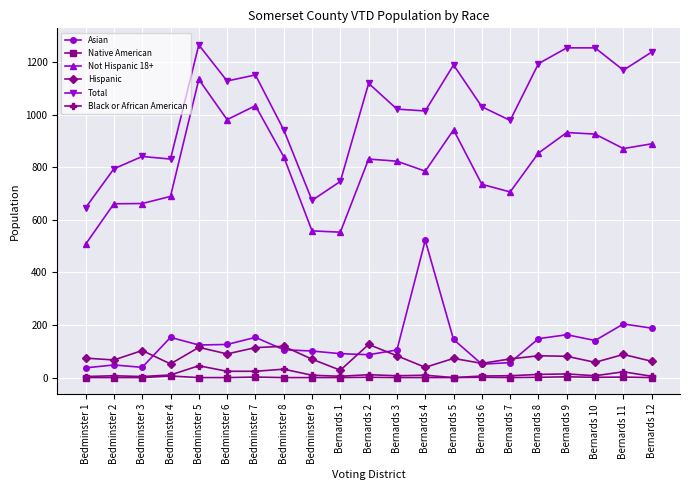

The Total series shows 502 at Bernards 6. True or false?

False